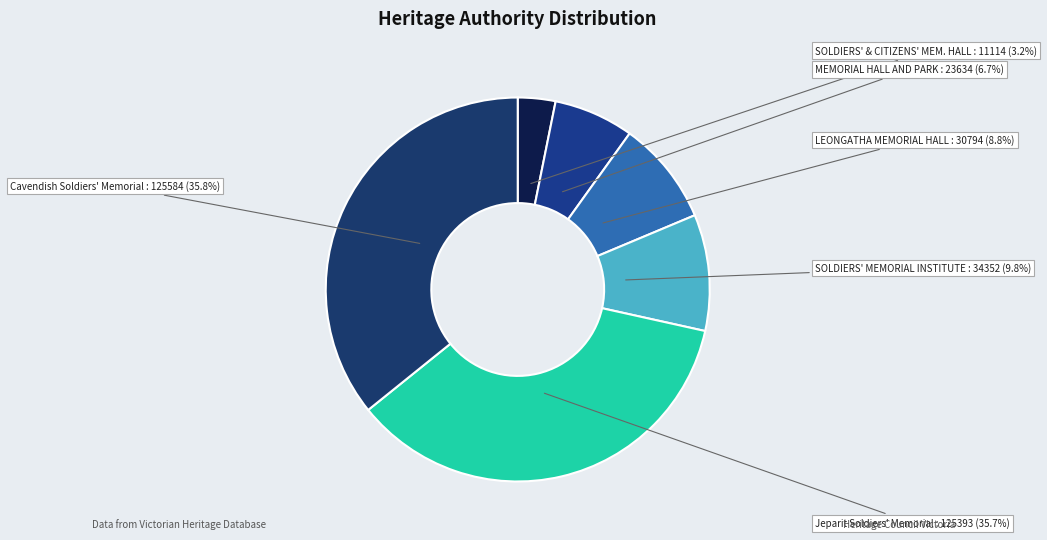

How many segments does this pie chart have?

6